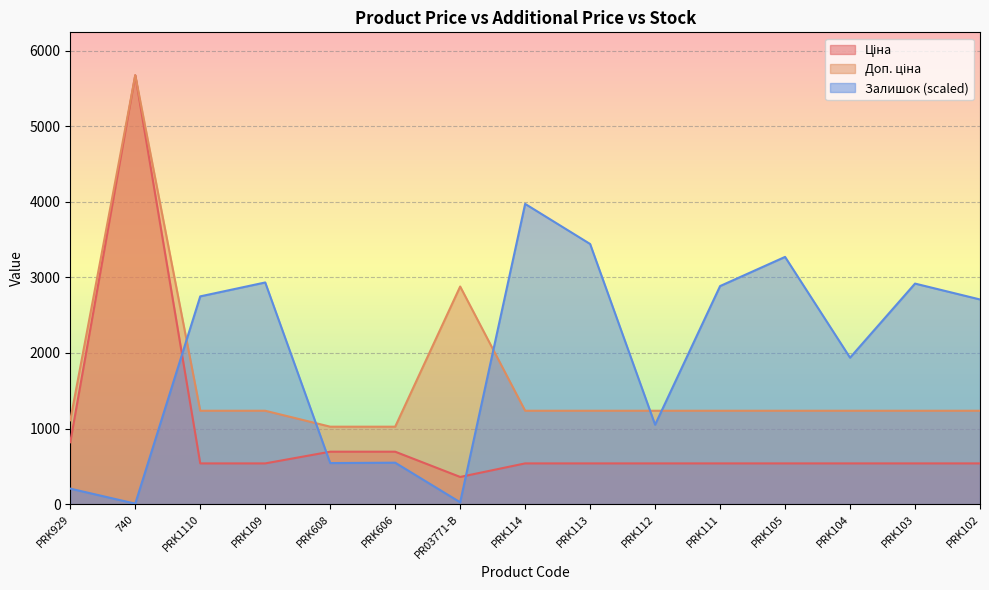

How many lines are shown in the chart?

3